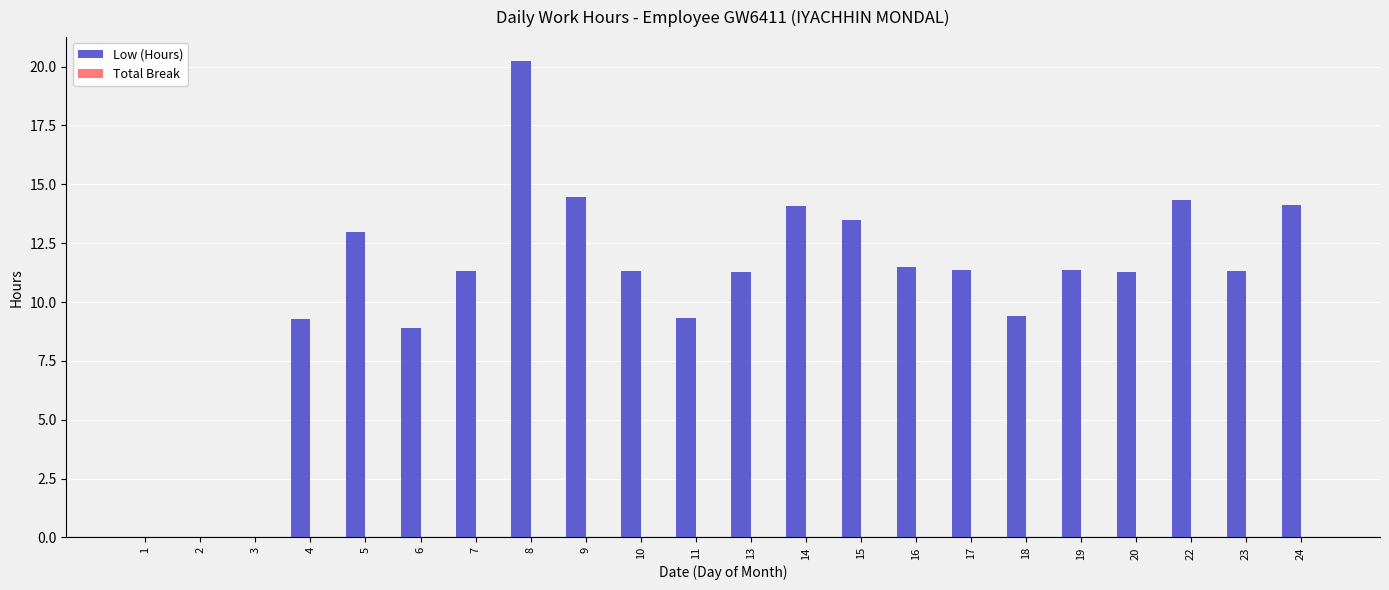

Does the chart contain stacked bars?

No